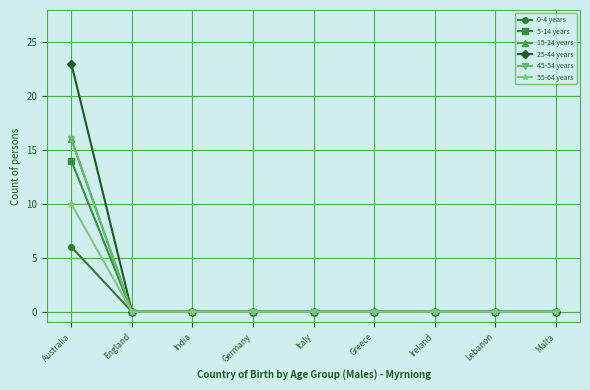

Which series changed the most between Germany and Ireland?

0-4 years